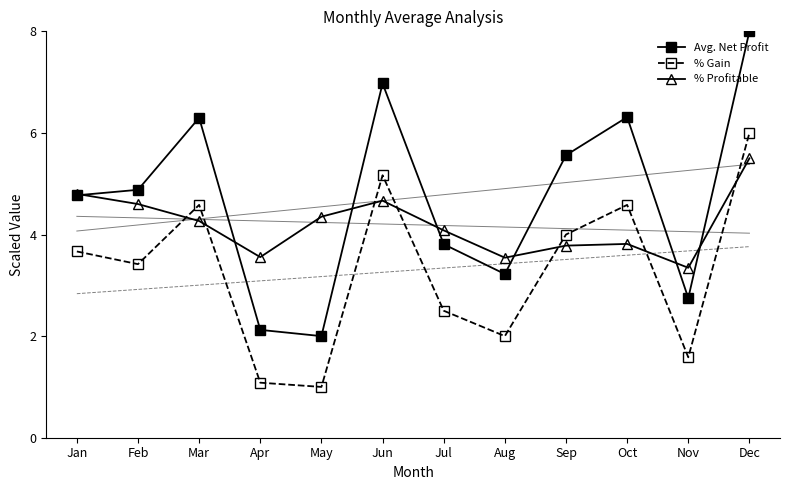

In % Gain, how many points are lower than both neighbors (excluding endpoints)?

4